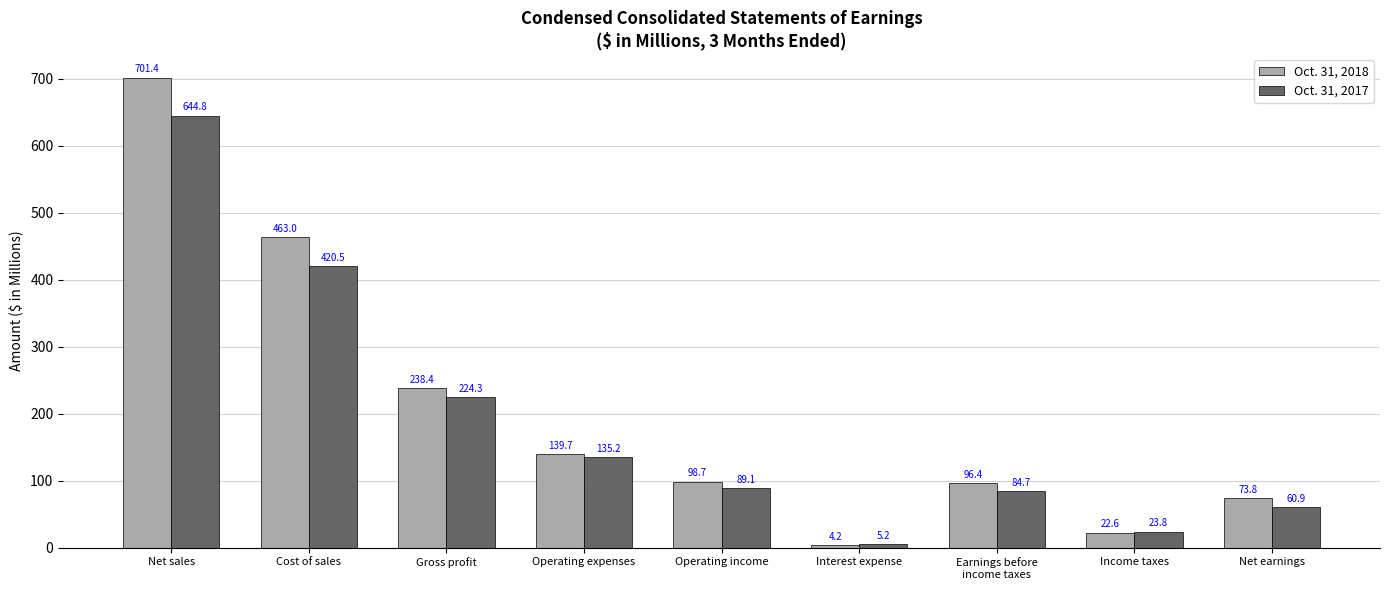

Rank the series by their maximum value, from highest to lowest.

Oct. 31, 2018, Oct. 31, 2017